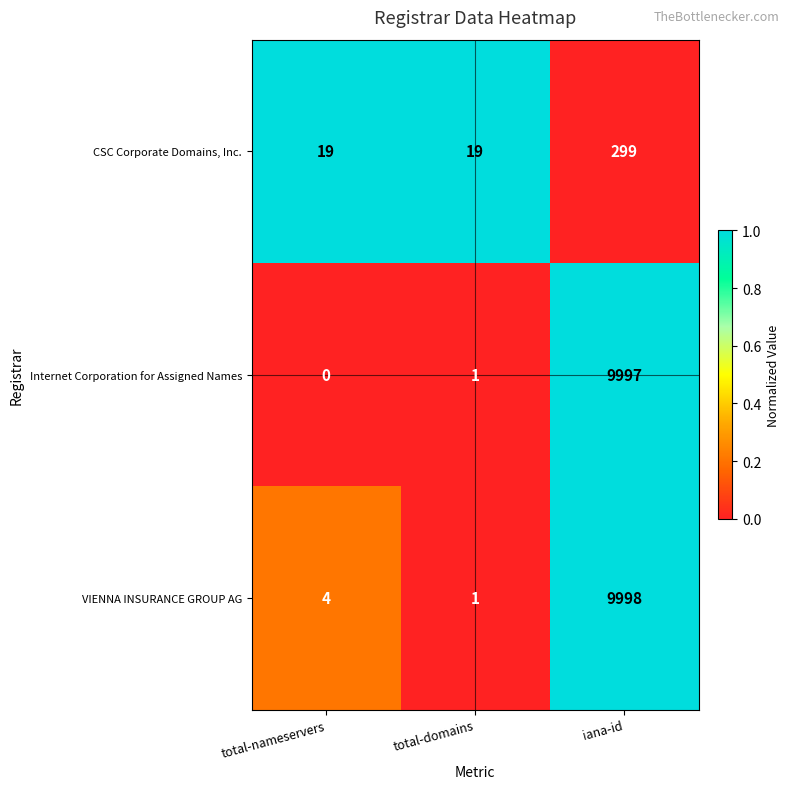

What is the average value of the VIENNA INSURANCE GROUP AG series?

3334